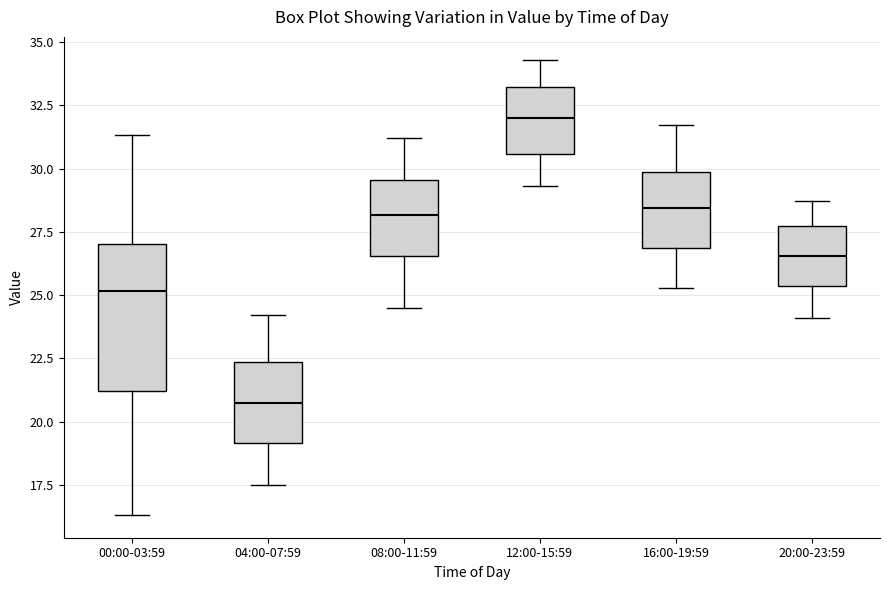

Reading left to right, read every box against the y-axis: the position of its median line, the range the box covers, and the ends of its whiskers. The values are not printed on the chart, so give them approximately, as read against the axis.

00:00-03:59: median 25.0, box 21.0 to 27.0, whiskers 16.5 to 31.5
04:00-07:59: median 21.0, box 19.0 to 22.5, whiskers 17.5 to 24.0
08:00-11:59: median 28.0, box 26.5 to 29.5, whiskers 24.5 to 31.0
12:00-15:59: median 32.0, box 30.5 to 33.0, whiskers 29.5 to 34.5
16:00-19:59: median 28.5, box 27.0 to 30.0, whiskers 25.5 to 31.5
20:00-23:59: median 26.5, box 25.5 to 27.5, whiskers 24.0 to 28.5